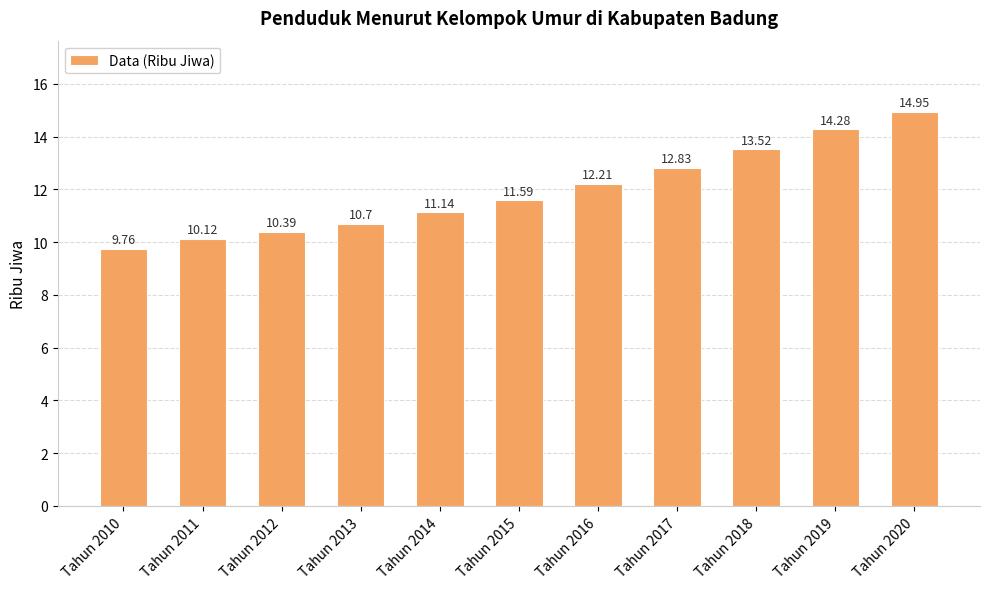

Approximately how many times larger is the value at Tahun 2020 compared to Tahun 2017?

1.2